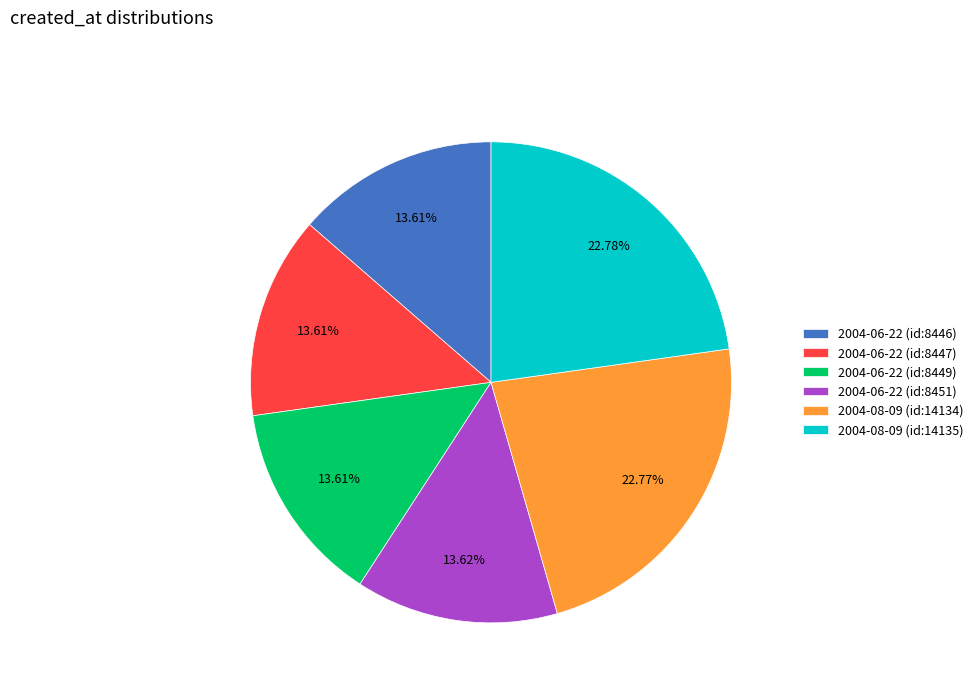

Combined, do 2004-06-22 (id:8446) and 2004-08-09 (id:14135) account for over 50%?

No